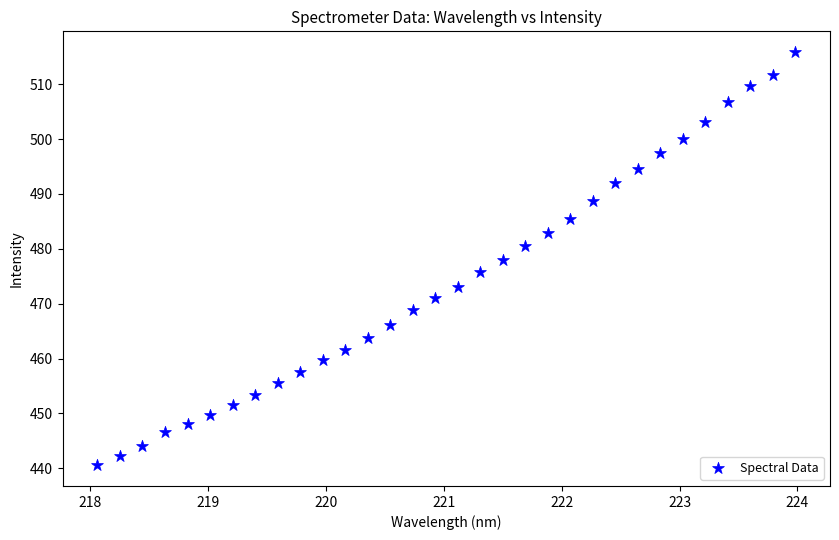

What is the range of Y values (max minus min)?

75.4